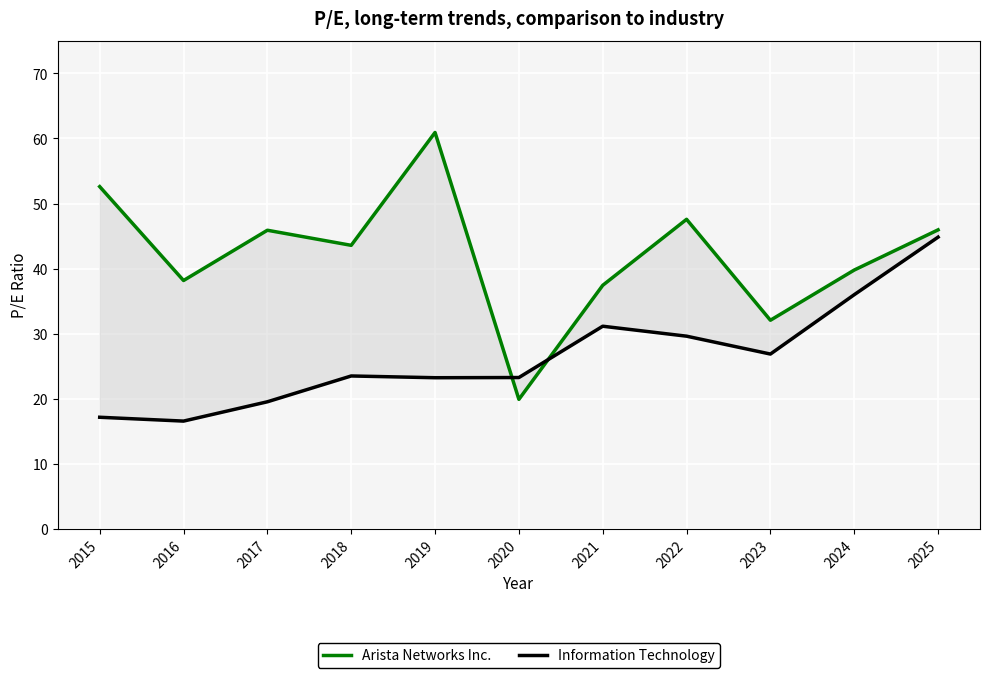

What is the value of the Arista Networks Inc. point at the 2nd from the left?

38.2